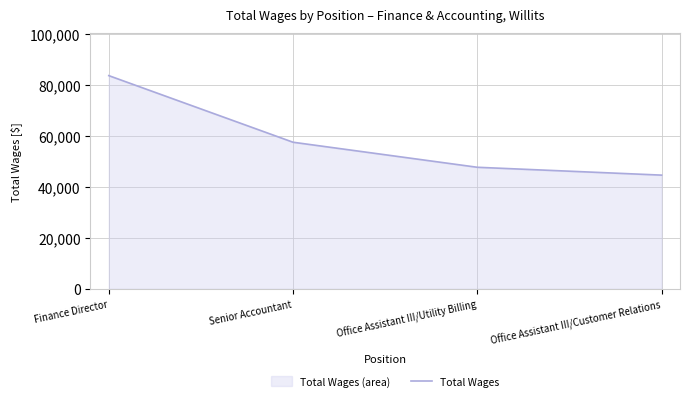

Reading left to right, list all the values displayed in this chart.

Finance Director=83650	Senior Accountant=57509	Office Assistant III/Utility Billing=47682	Office Assistant III/Customer Relations=44601